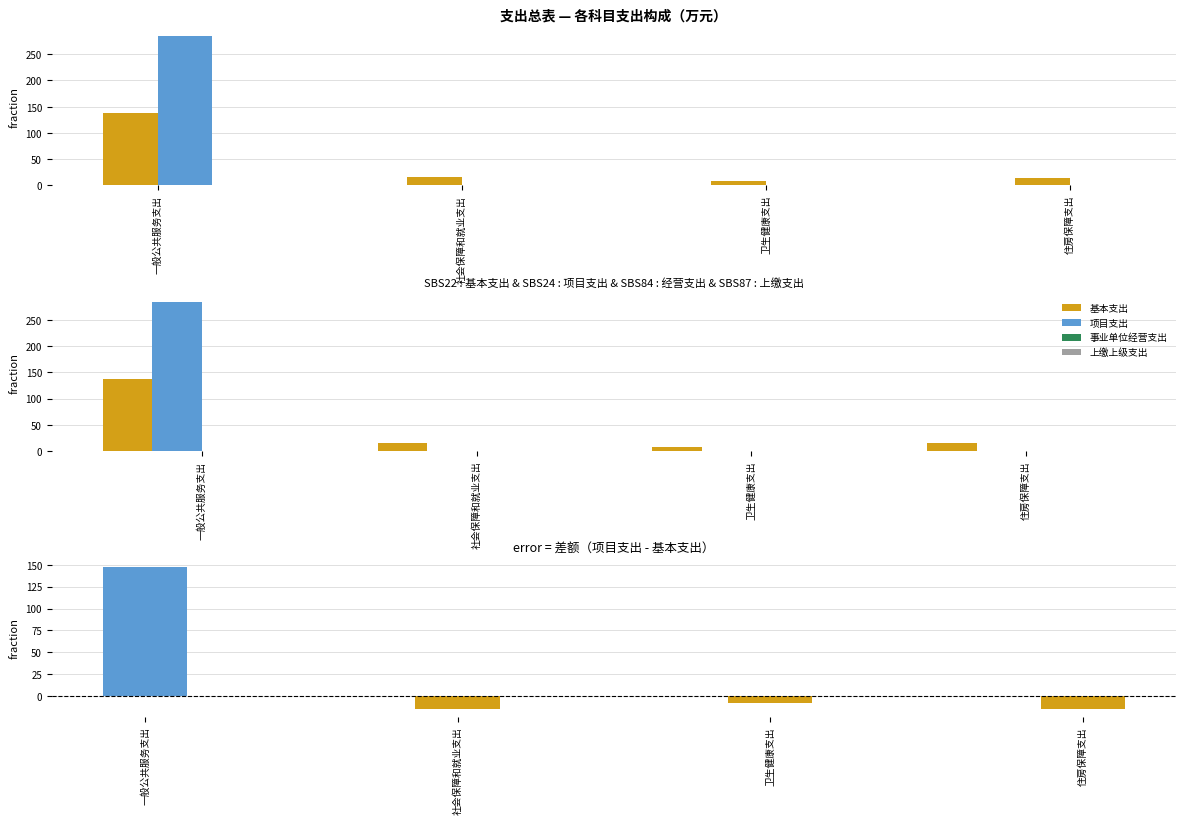

Are the bars horizontal?

No